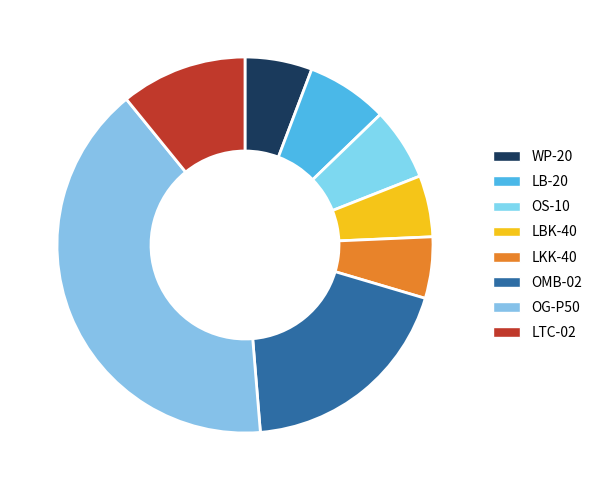

To the nearest percent, what percentage of the pie is LTC-02?

11%